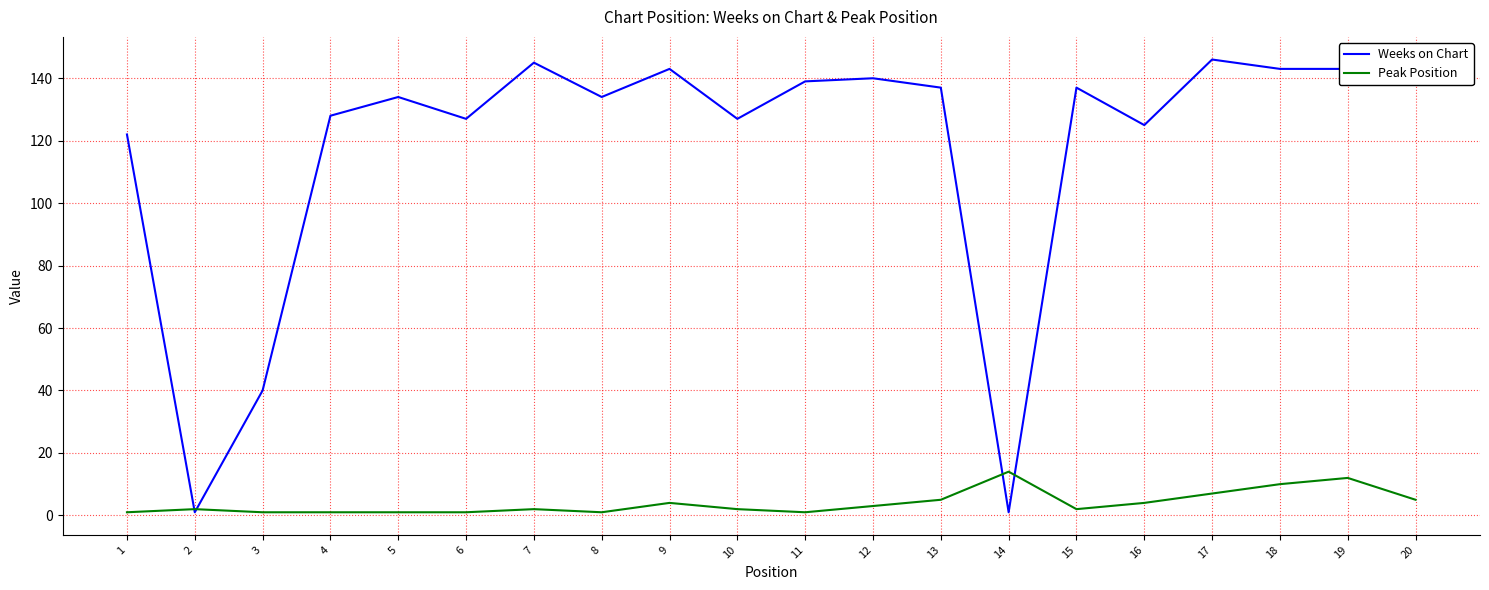

The value of Peak Position at 14 is 21. True or false?

False